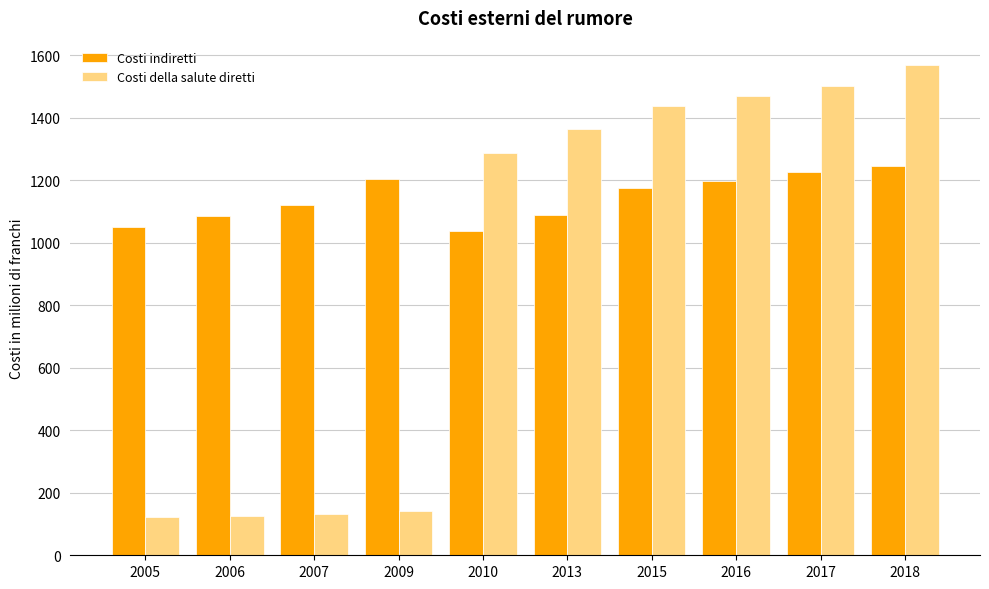

What is the average value of the Costi della salute diretti series?

915